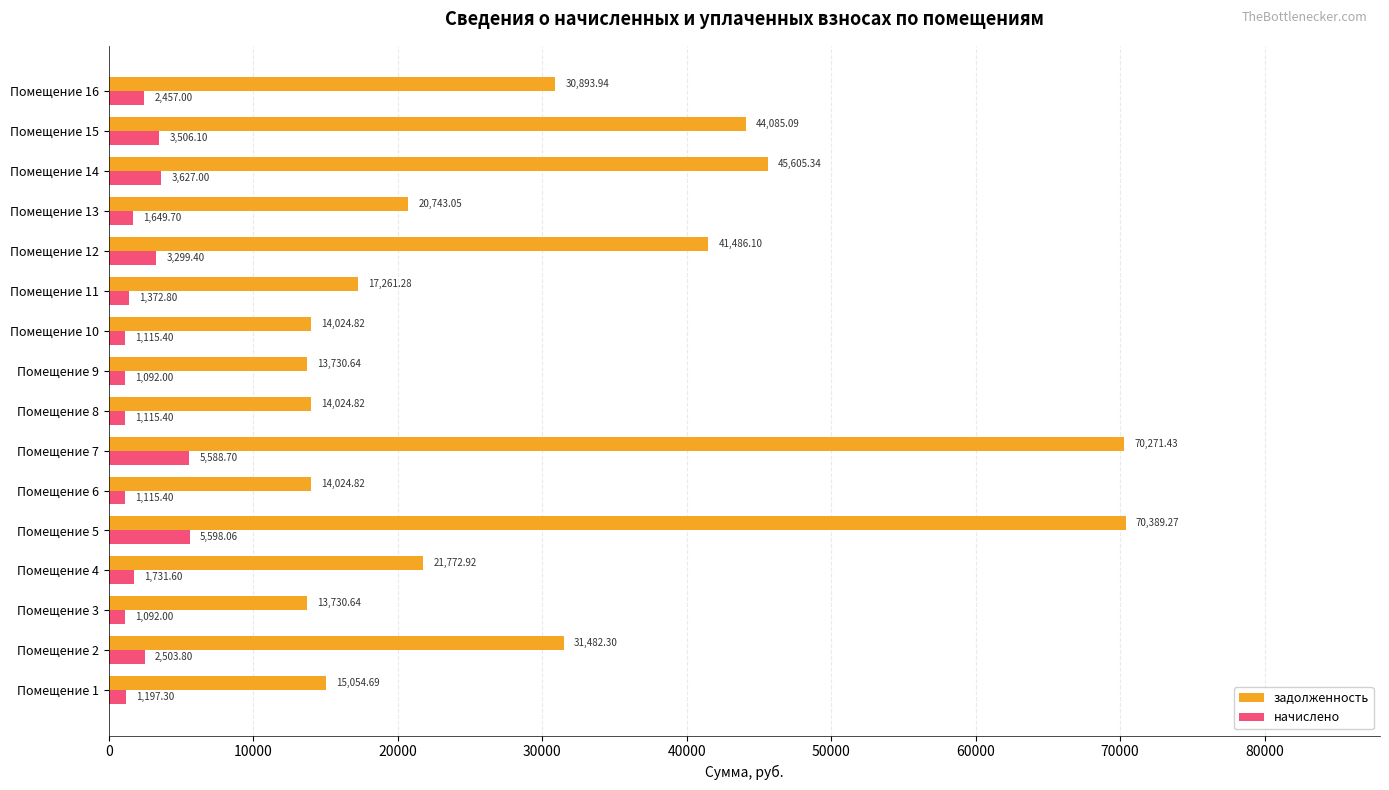

Rank the series by their maximum value, from highest to lowest.

задолженность, начислено